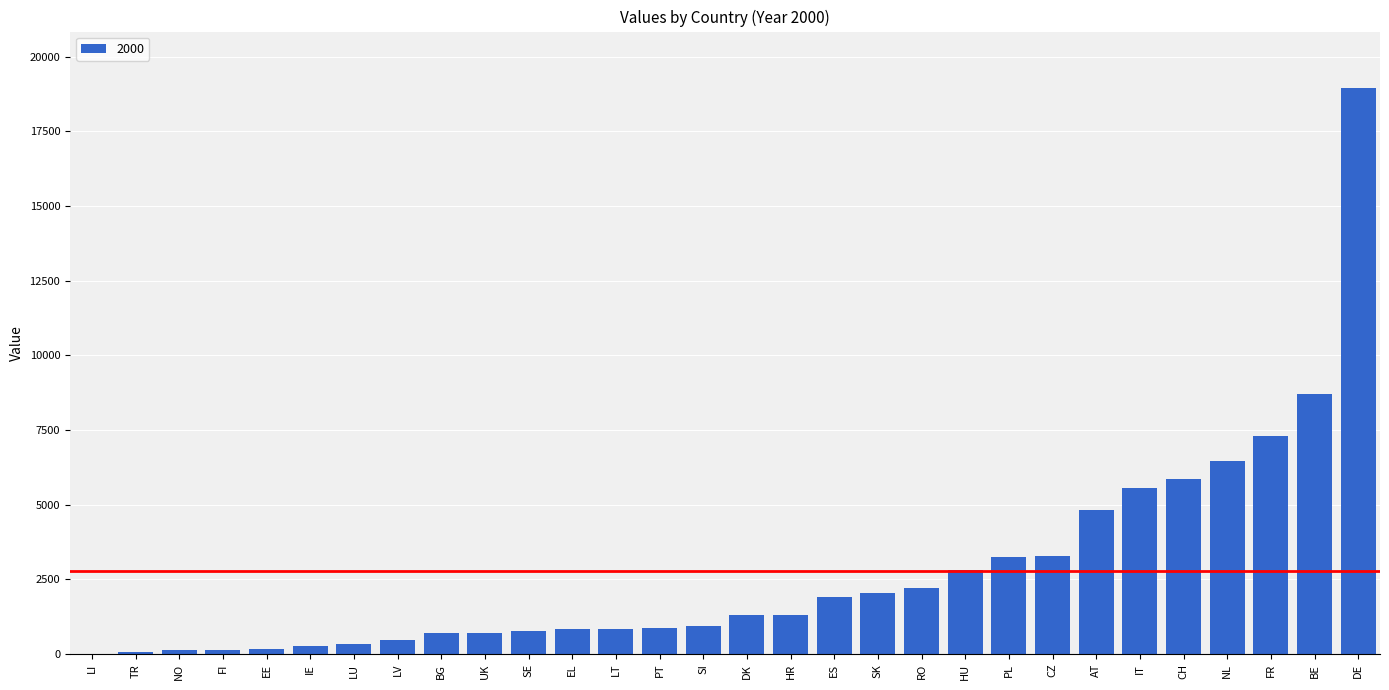

What is the maximum value shown in the chart?

18943